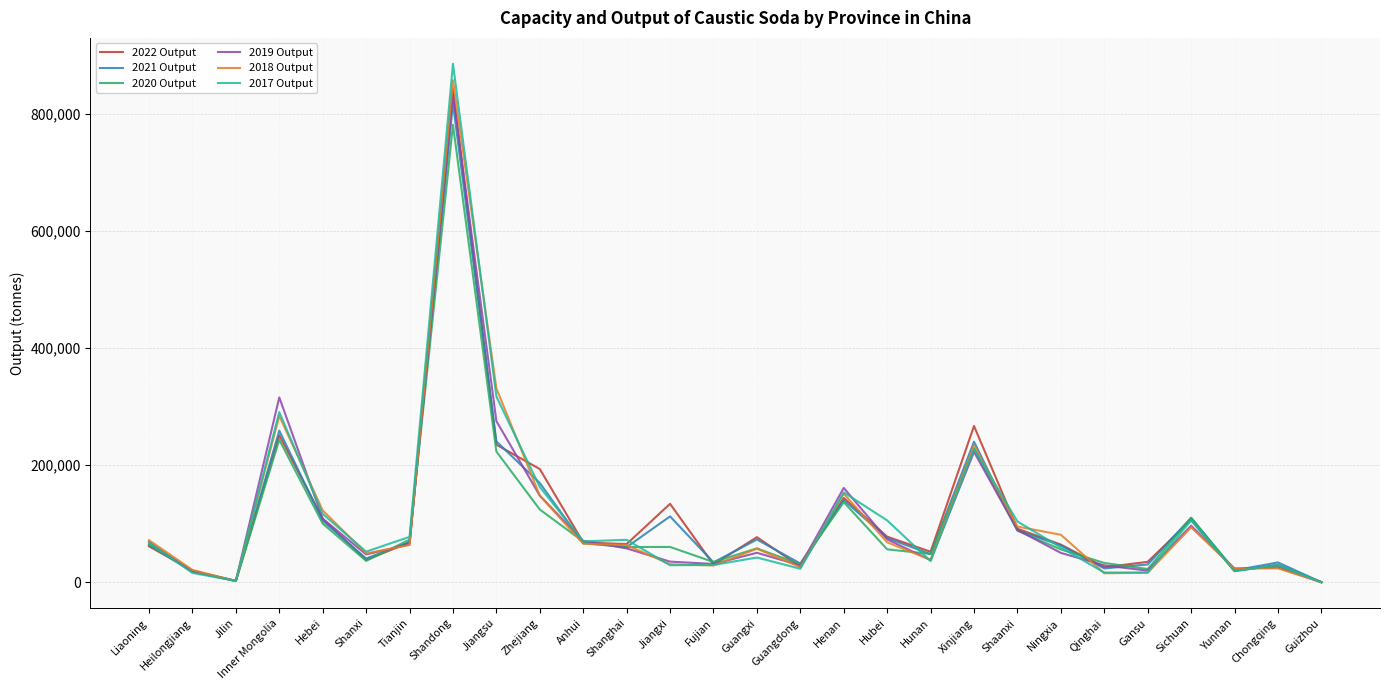

Is the value of 2020 Output at Guangxi greater than the value of 2018 Output at Heilongjiang?

Yes